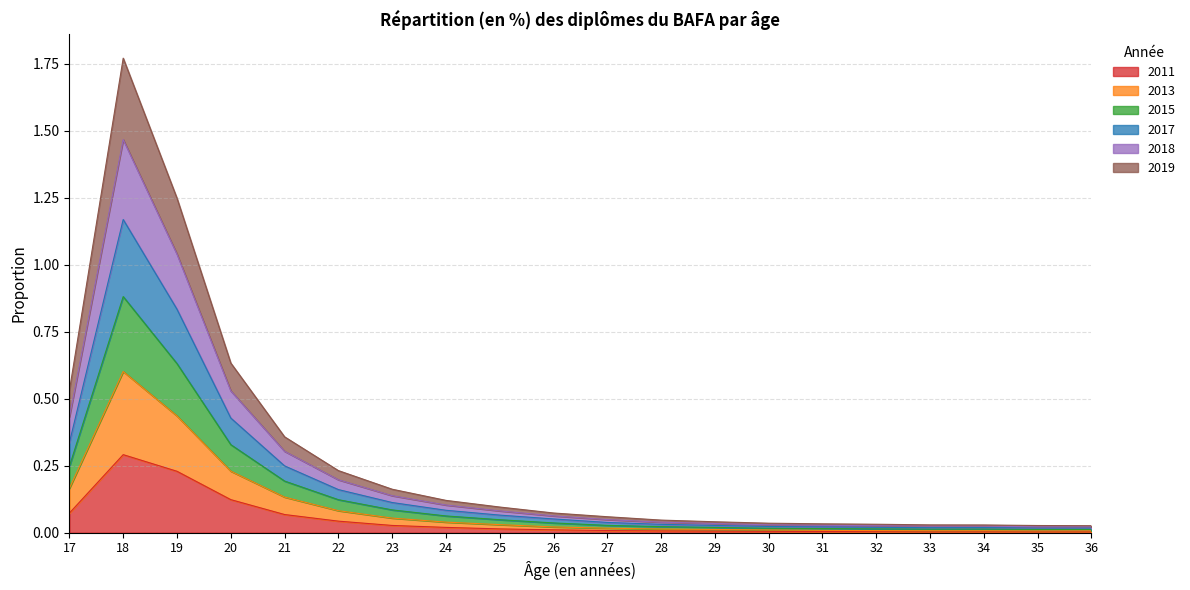

What is the sum of all 2011 values?

0.9